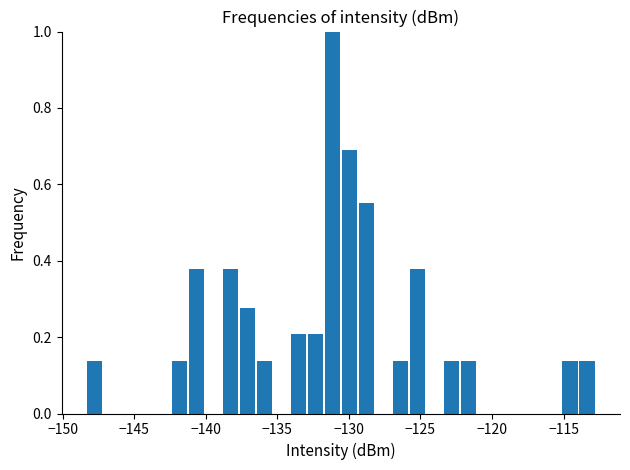

Read against the x-axis, roughly where is the centre of the tallest bar?

-131.0